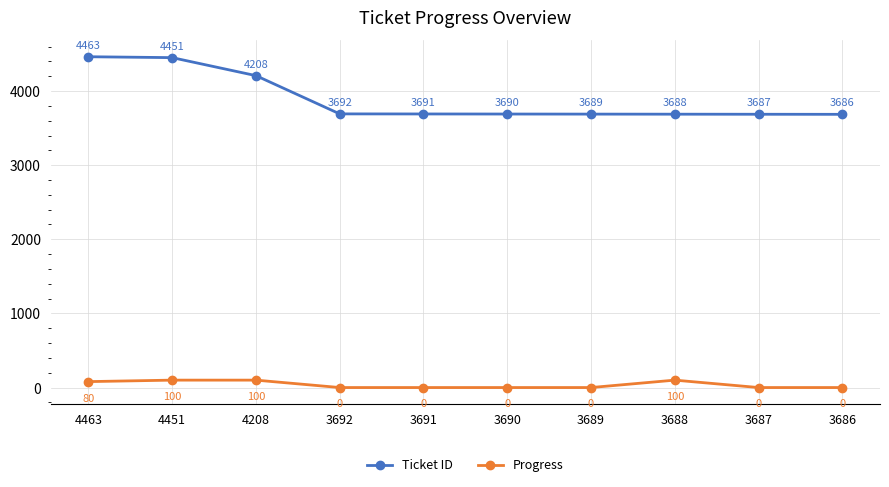

What are all the series names shown in the legend?

Ticket ID, Progress